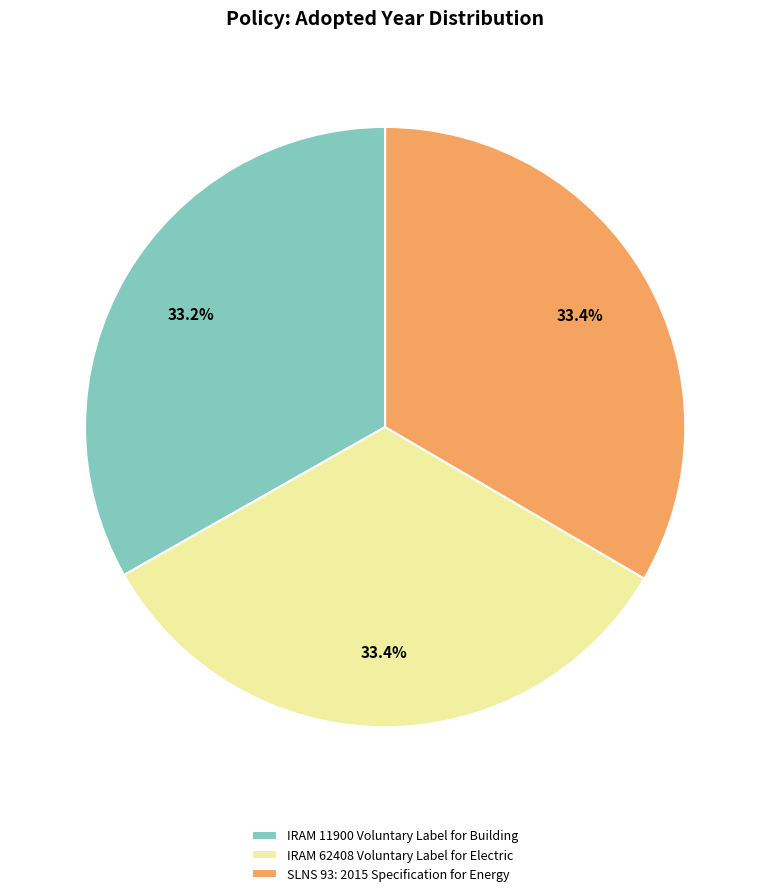

What is the ratio of the value at SLNS 93: 2015 Specification for Energy to the value at IRAM 11900 Voluntary Label for Building?

1.0